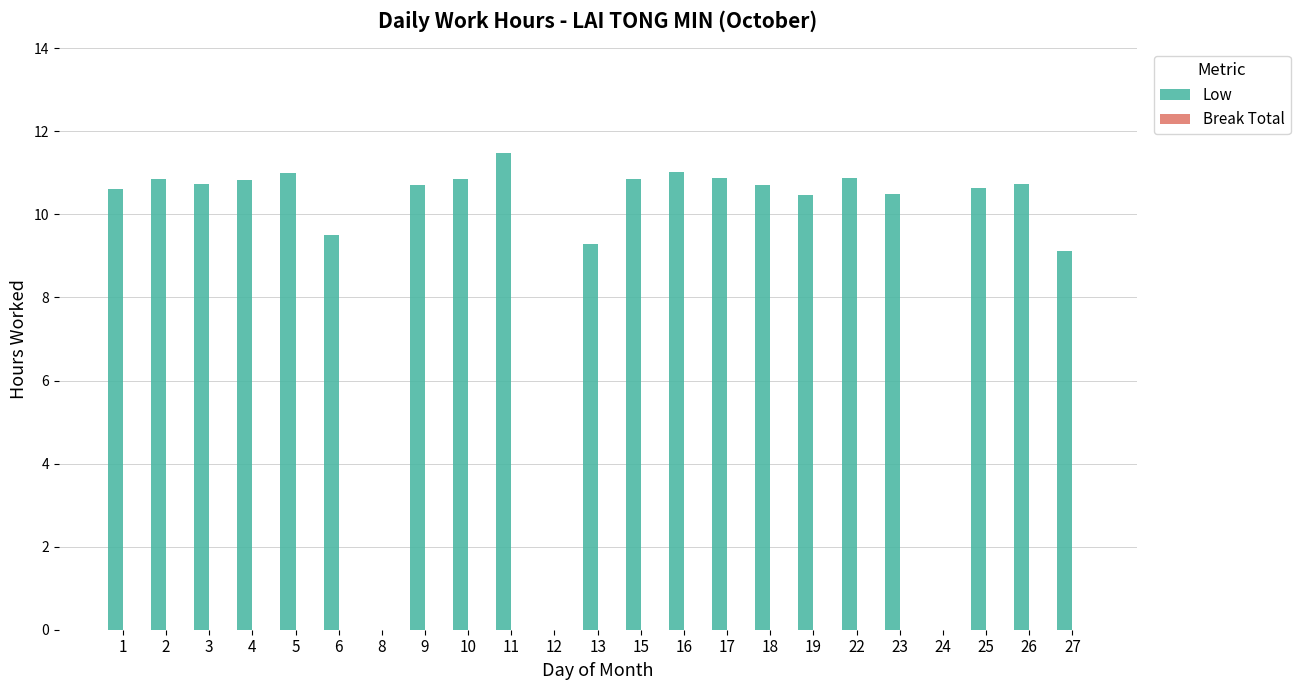

What is the greatest value displayed?

11.5